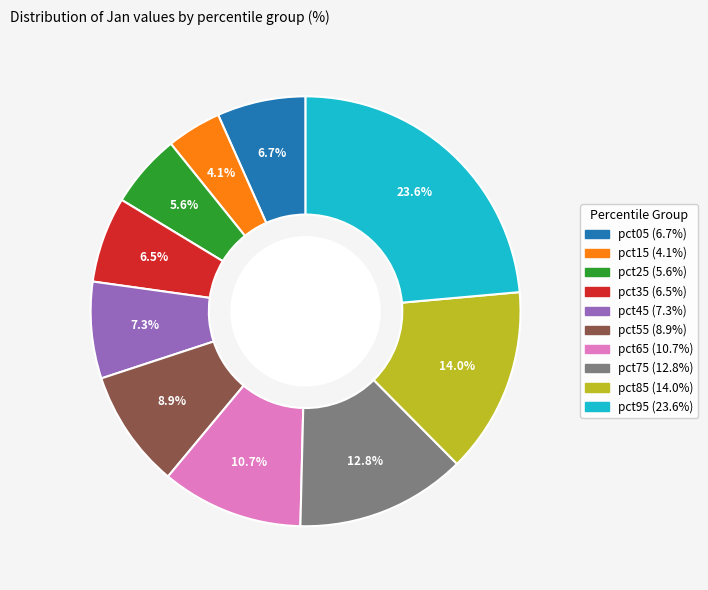

Which has a higher value, pct15 or pct85?

pct85